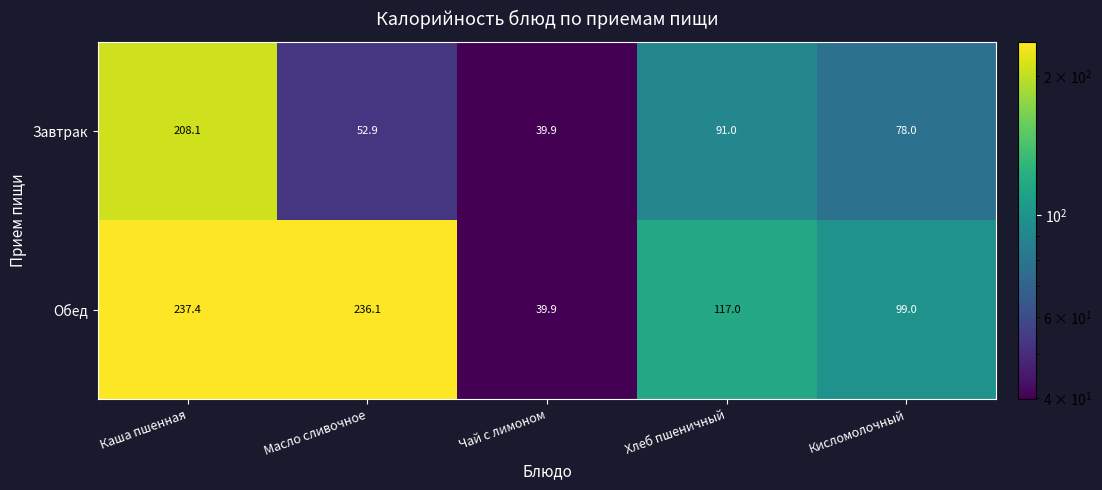

The Завтрак series shows 78.0 at Кисломолочный. True or false?

True